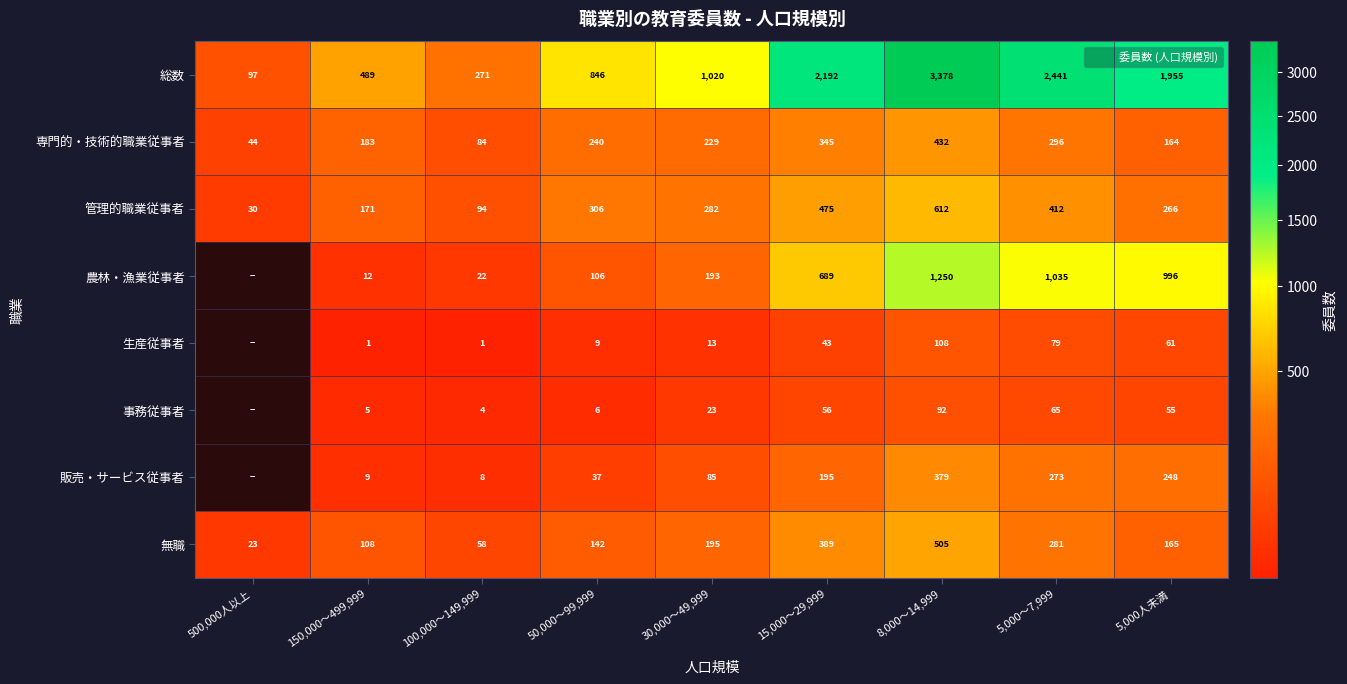

At how many categories does at least one series exceed 191?

8